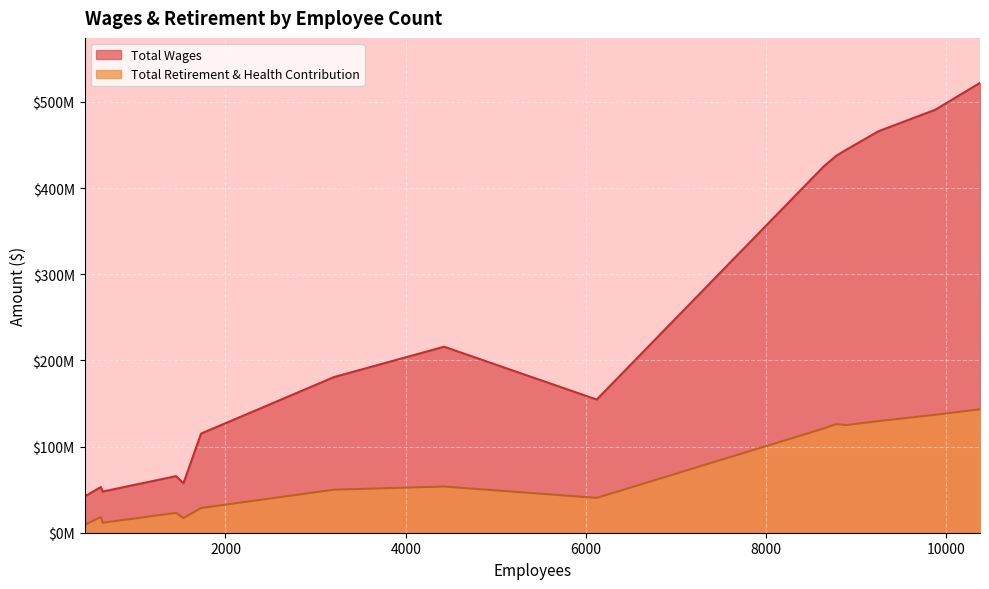

What is the difference between the highest and lowest values at 9245?

336390141